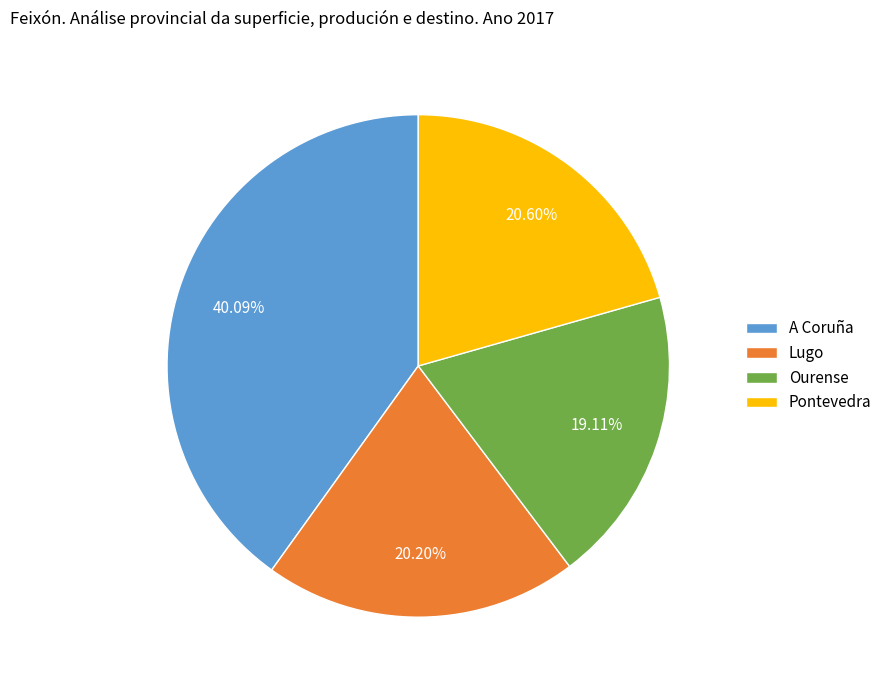

Is the sum of Lugo and Ourense greater than half?

No